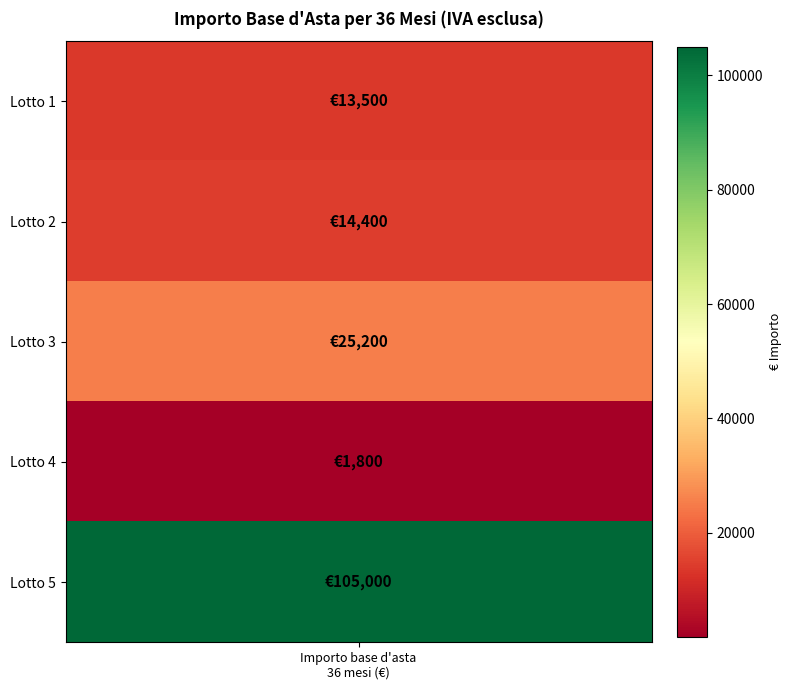

Is it true that the value at Guanto in filo di cotone 100% bianco is 10075?

False